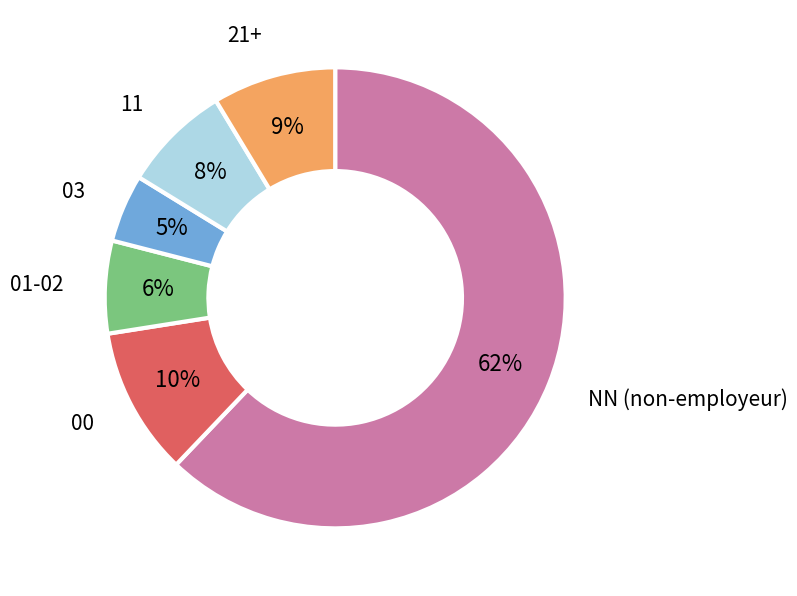

To the nearest percent, what is the average slice percentage?

17%